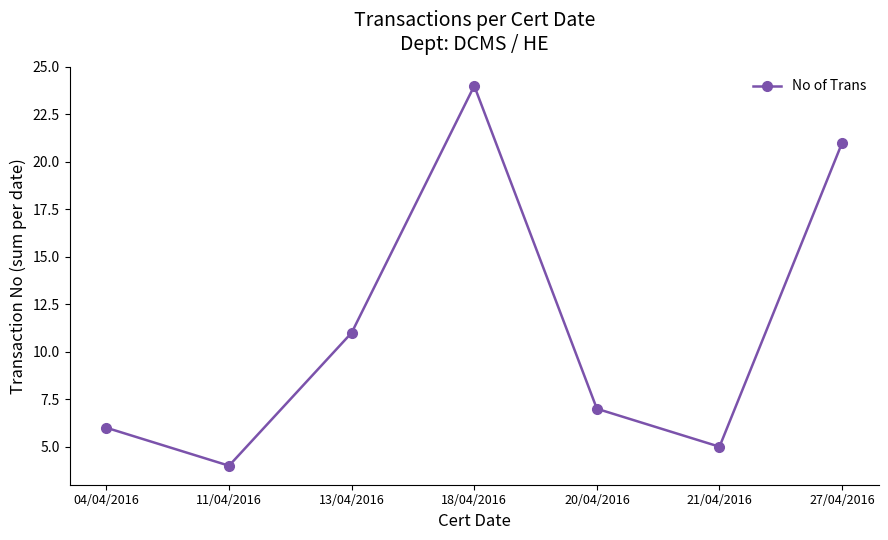

List the labels in order of value, smallest first.

11/04/2016, 21/04/2016, 04/04/2016, 20/04/2016, 13/04/2016, 27/04/2016, 18/04/2016